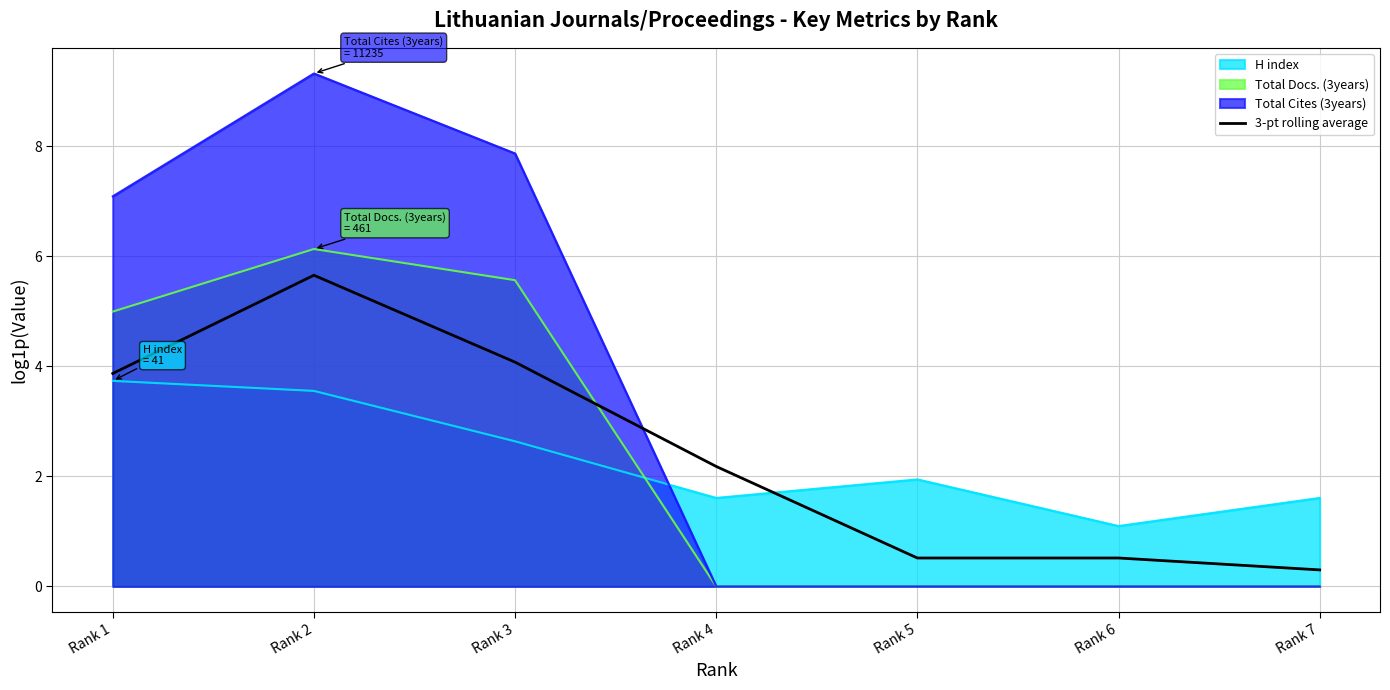

Approximately how many times larger is the value at Rank 2 compared to Rank 3?

1.4